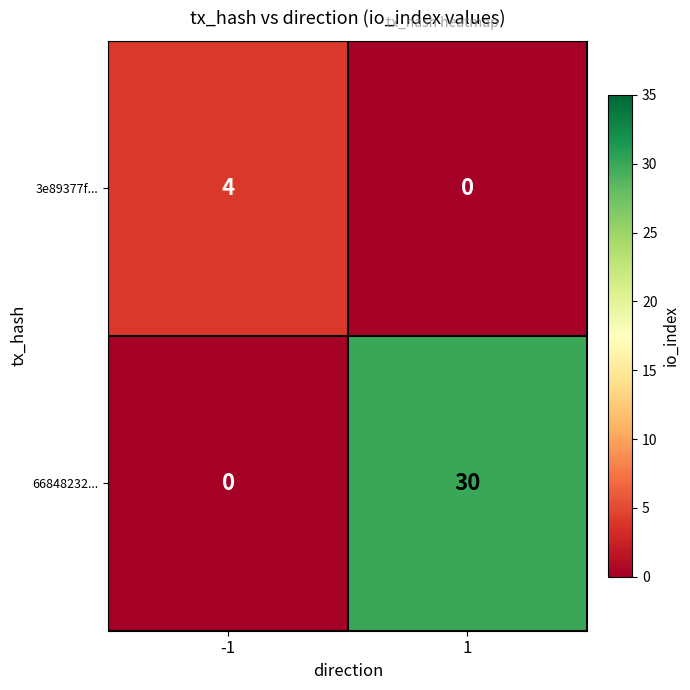

Which series has the widest spread of values?

66848232...